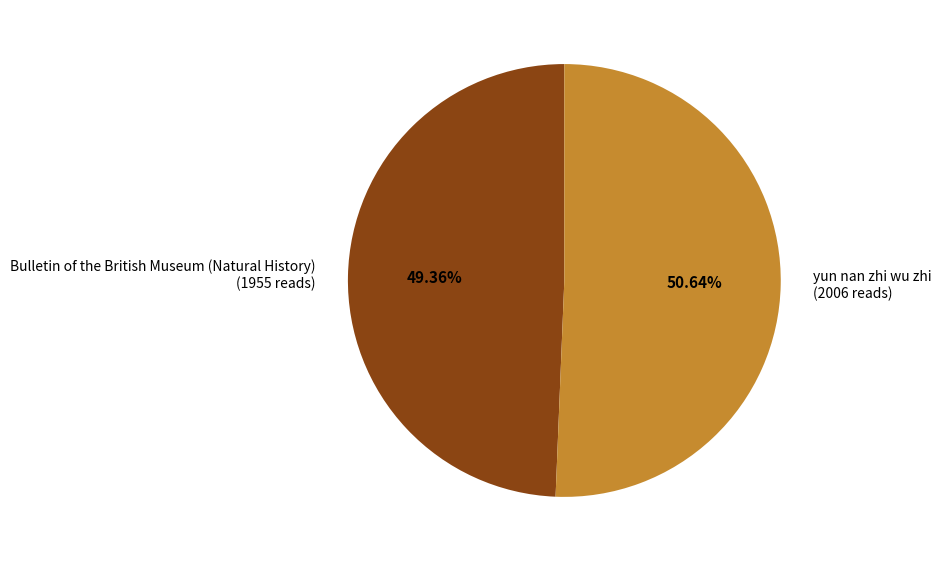

Is the sum of yun nan zhi wu zhi (2006 reads) and Bulletin of the British Museum (Natural History) (1955 reads) greater than half?

Yes